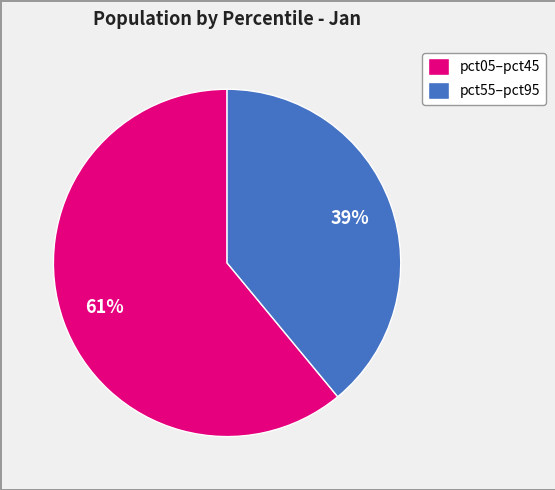

Rank the categories by value from highest to lowest.

pct05–pct45, pct55–pct95